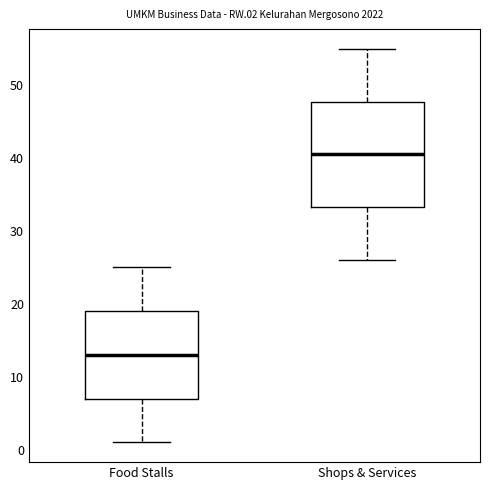

Reading left to right, read every box against the y-axis: the position of its median line, the range the box covers, and the ends of its whiskers. The values are not printed on the chart, so give them approximately, as read against the axis.

Food Stalls: median 13, box 7 to 19, whiskers 1 to 25
Shops & Services: median 41, box 33 to 48, whiskers 26 to 55